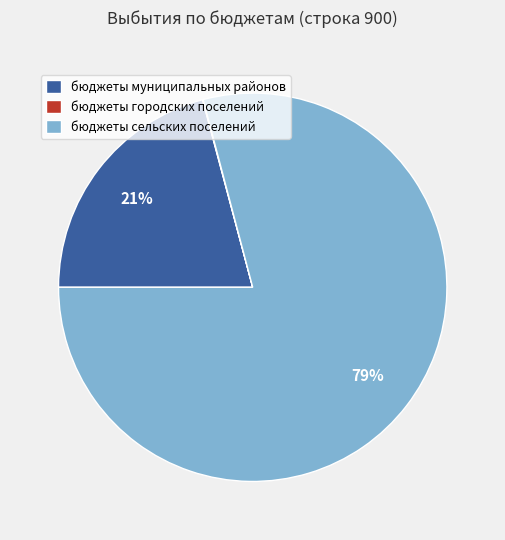

To the nearest percent, what percentage of the pie is бюджеты муниципальных районов?

21%